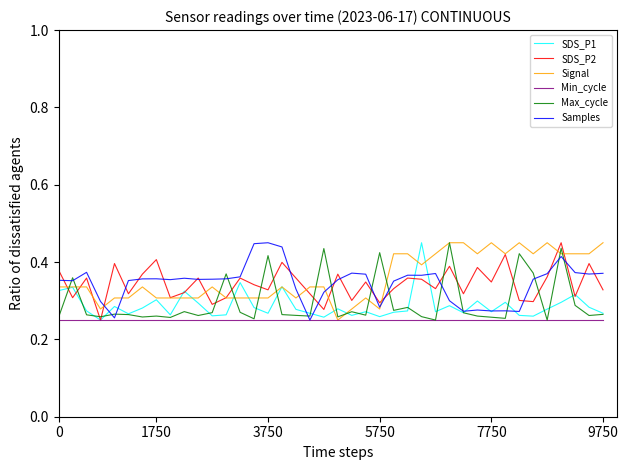

At how many categories does at least one series exceed 0?

40